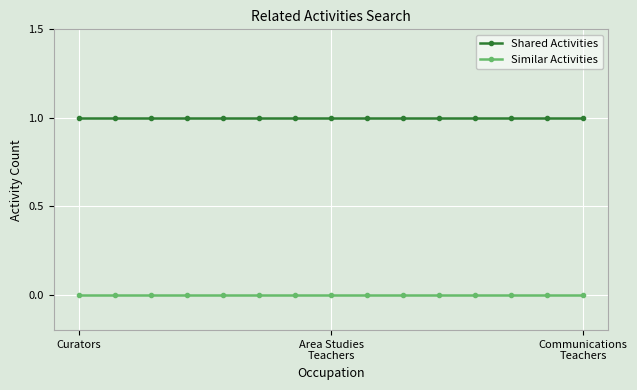

Which series has the largest total across all categories?

Shared Activities